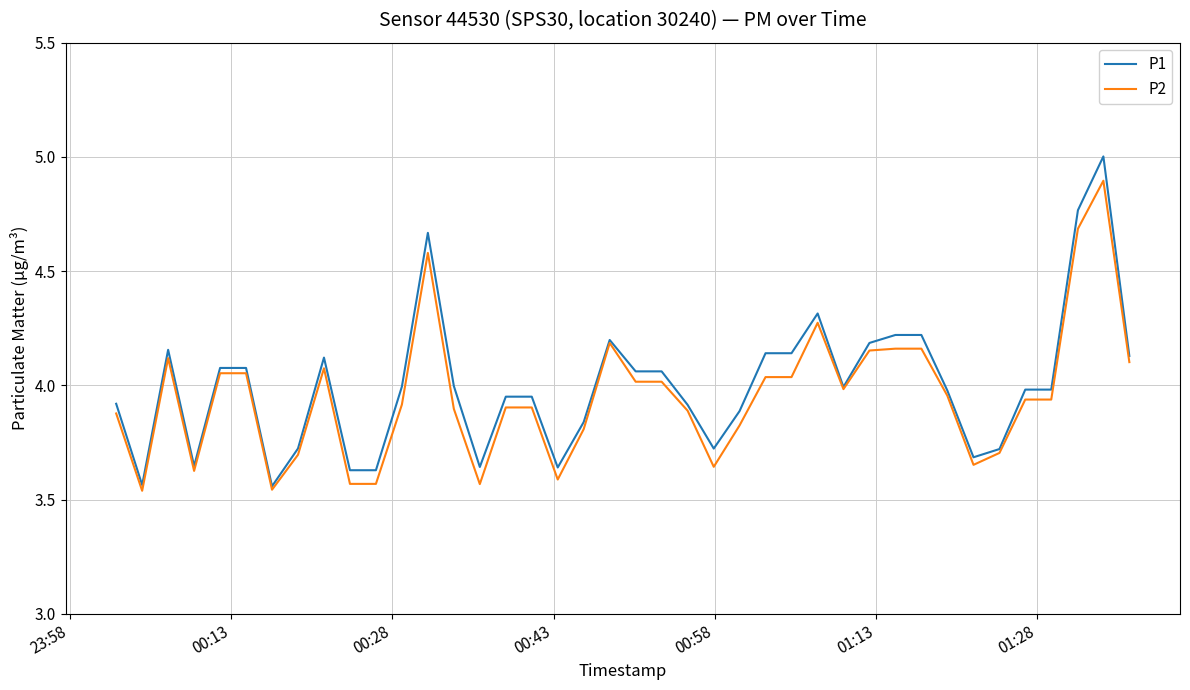

Which series has the largest range (max minus min)?

P1